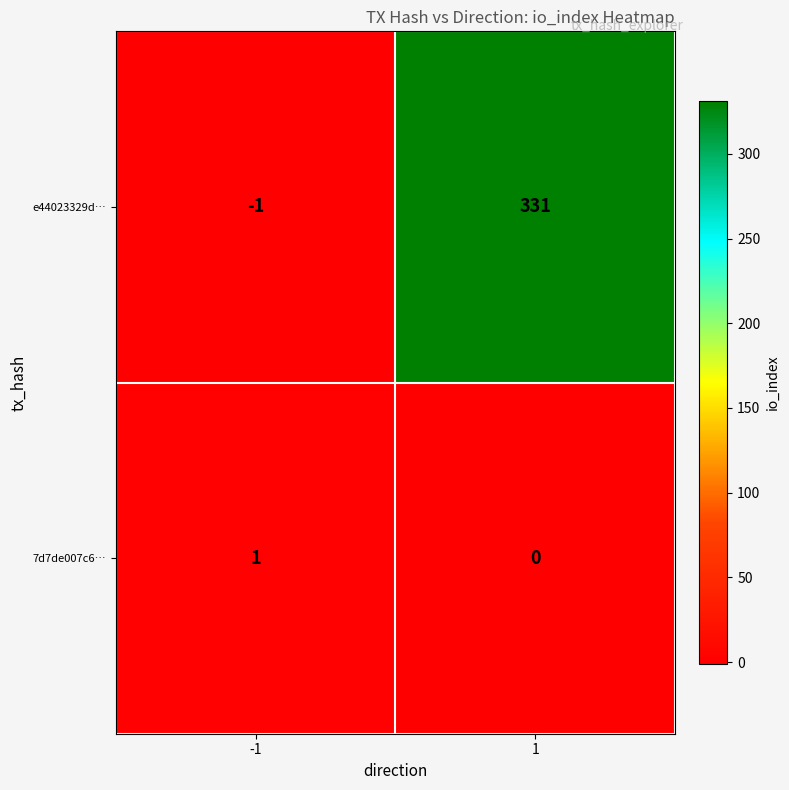

Read the e44023329d… value at 1, to the nearest 10.

330